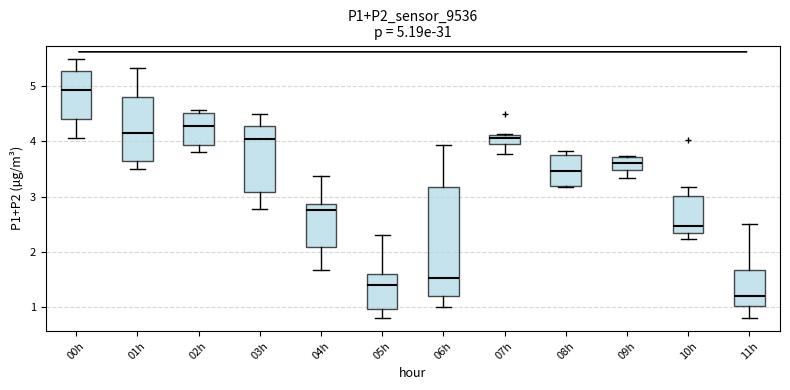

Which box is the tallest, from its lower edge to its upper edge?

06h